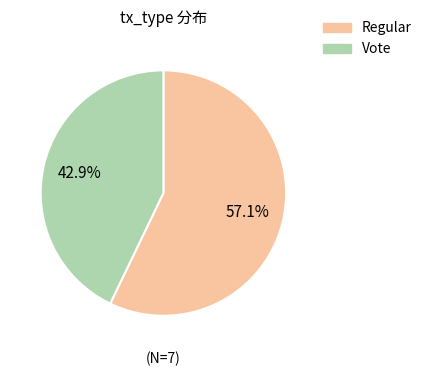

What percentage do Vote and Regular together represent?

100.0%